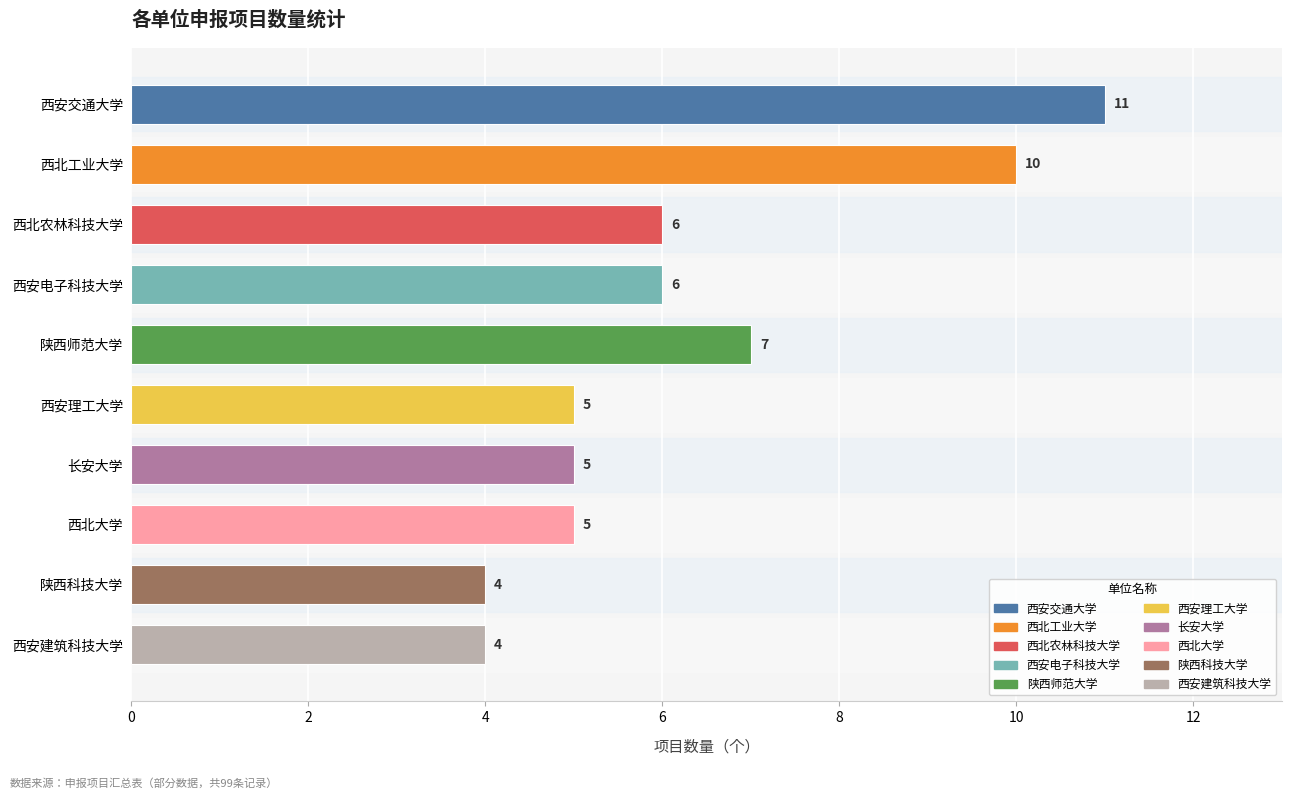

True or false: the data shows 4 at 陕西师范大学.

False